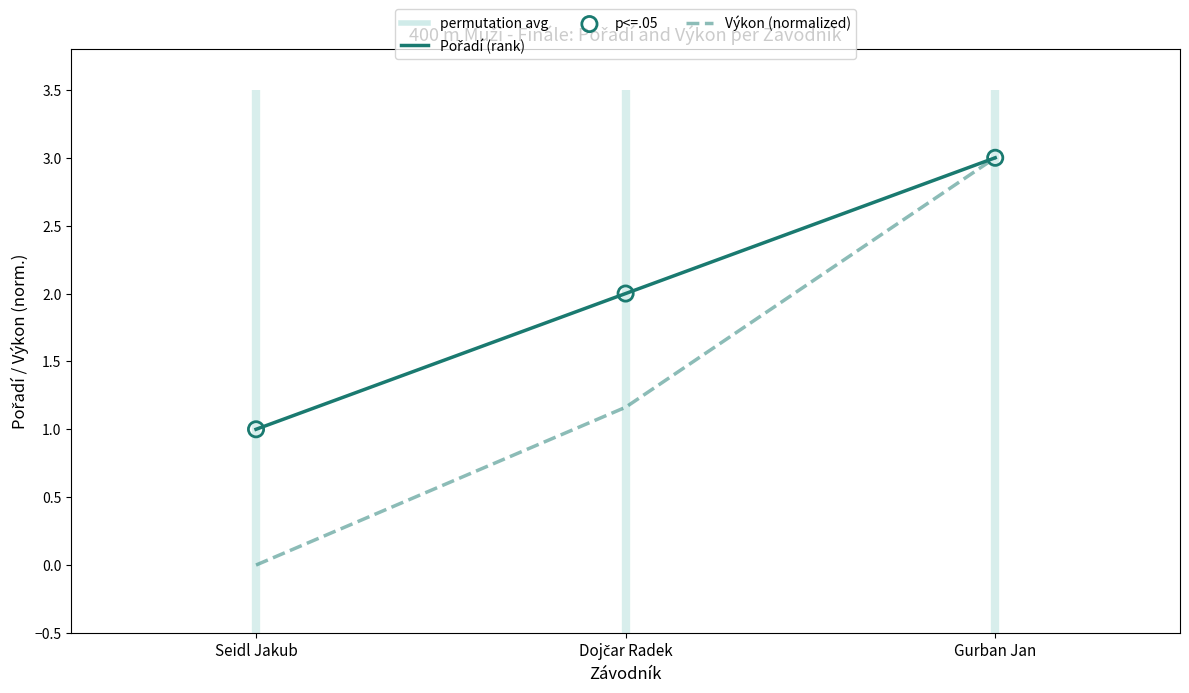

At which category is the sum across all series the highest?

Gurban Jan